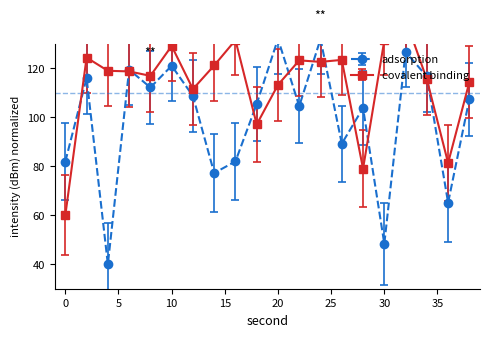

Which series has the widest spread of values?

adsorption